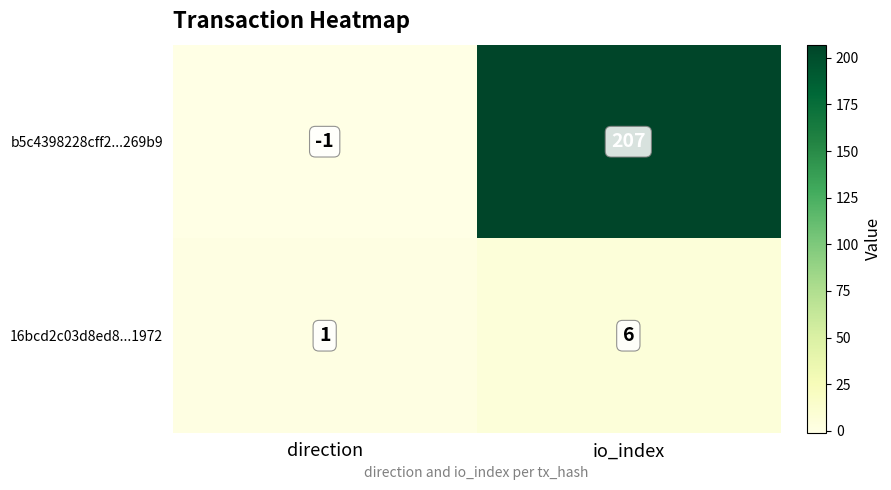

What is the difference between the 16bcd2c03d8ed8...1972 values at io_index and direction?

5